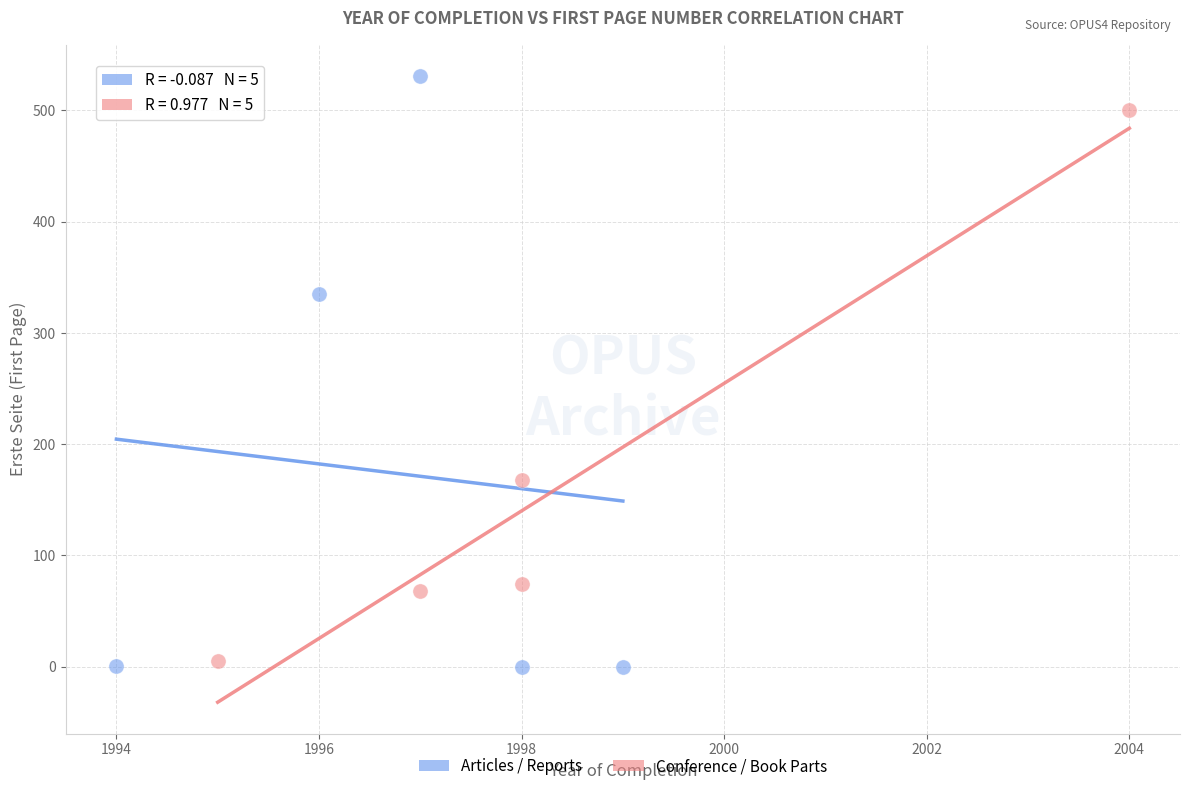

What are all the series names shown in the legend?

Articles / Reports, Conference / Book Parts